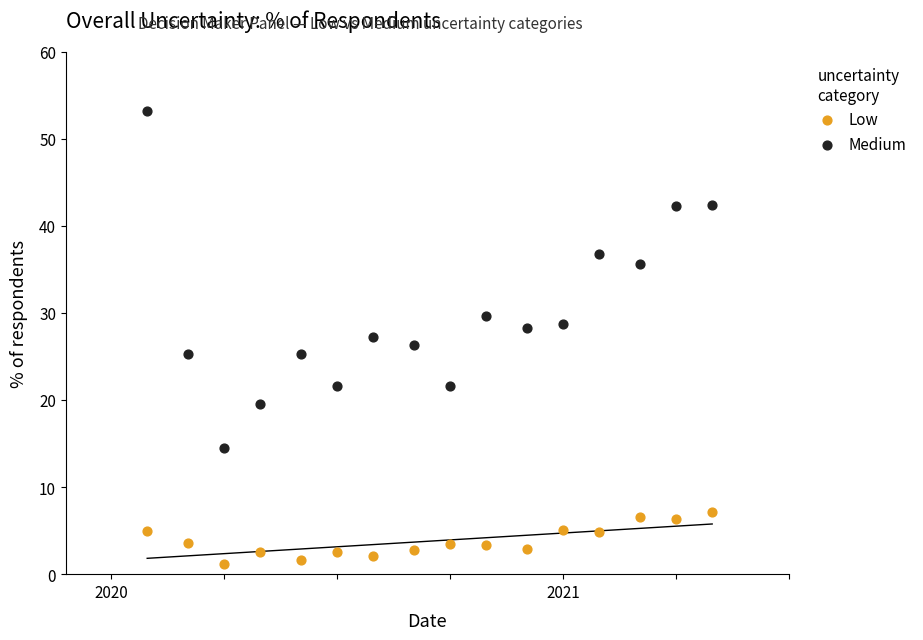

In the Medium series, what Y value is closest to 33?

35.6